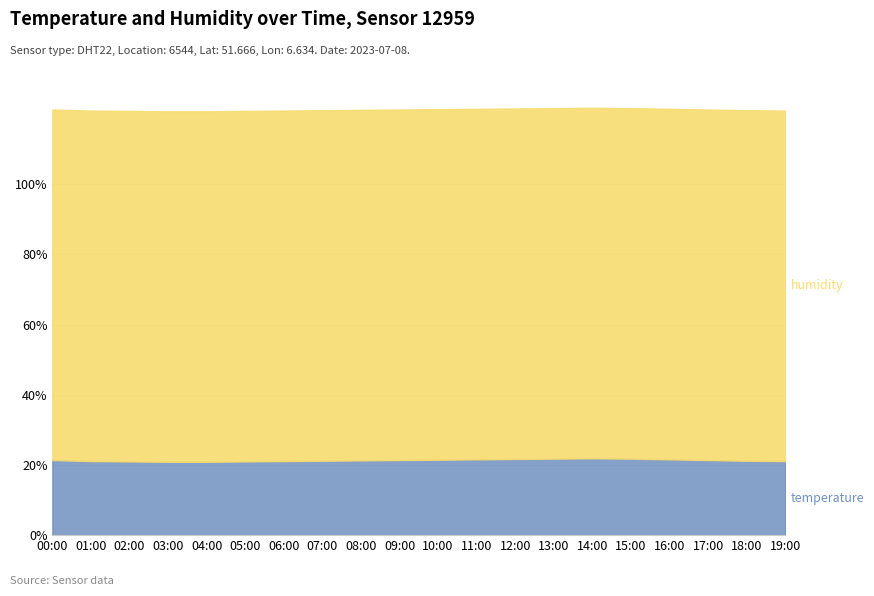

What is the total value across all series at 16:00?

121.5